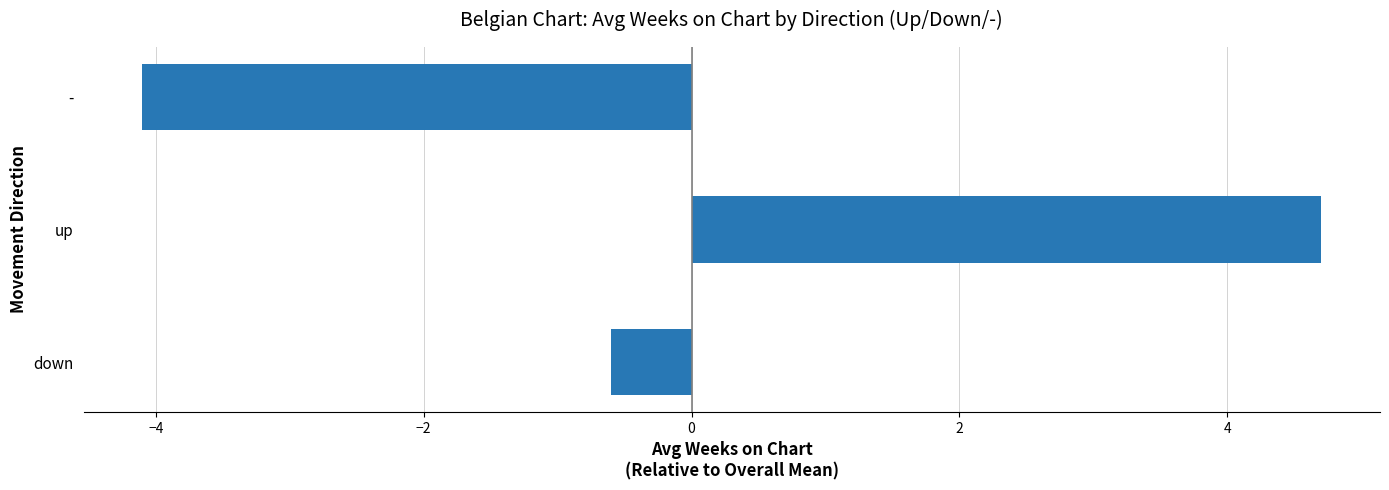

List the labels in order of value, smallest first.

-, down, up